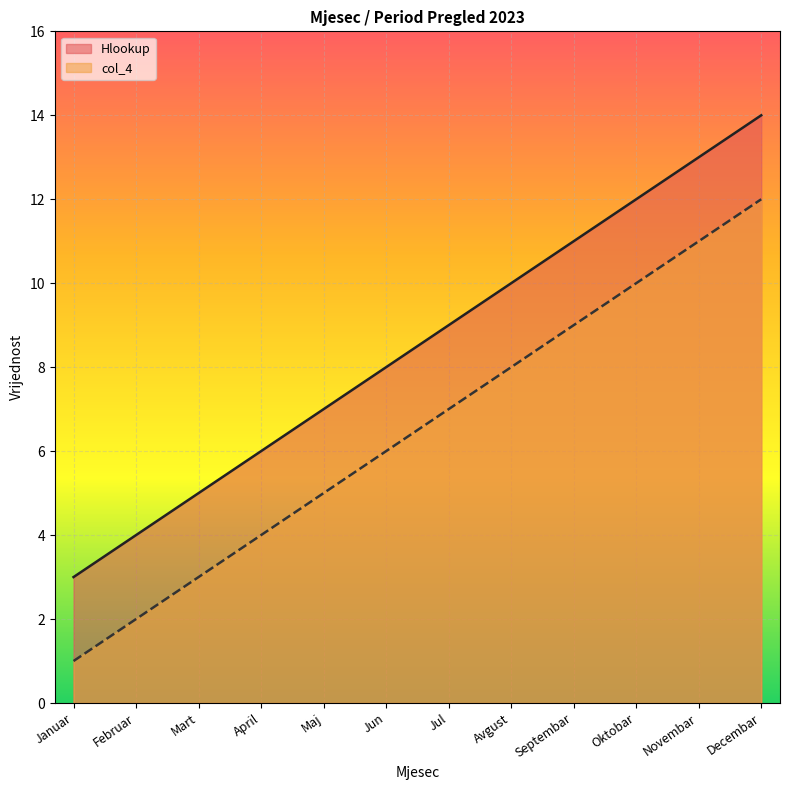

Count the number of data series in this chart.

2